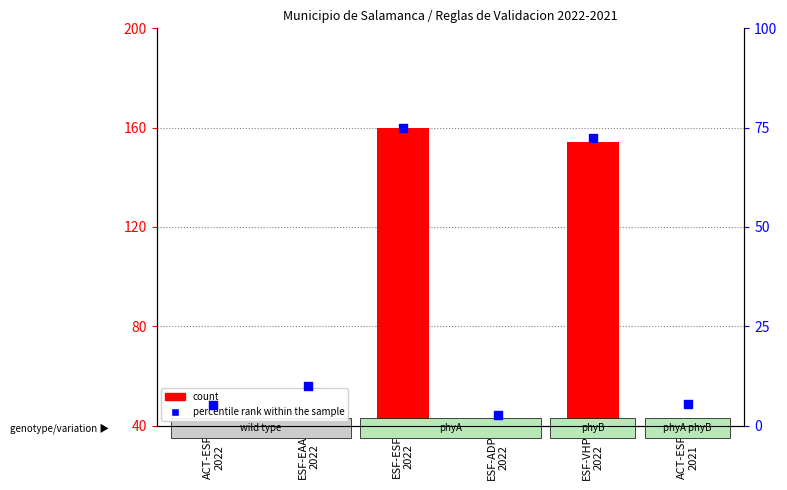

What are all the series names shown in the legend?

count, percentile rank within the sample